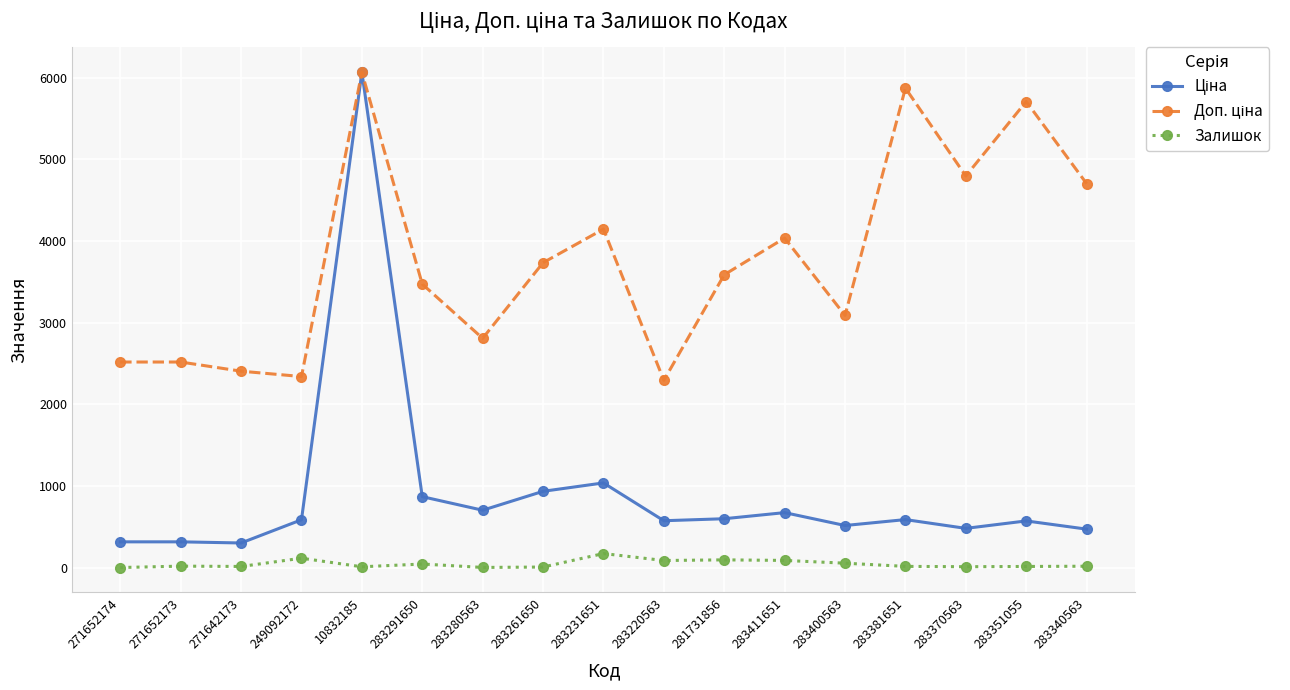

What is the difference between the highest and lowest values at 283231651?

3974.9